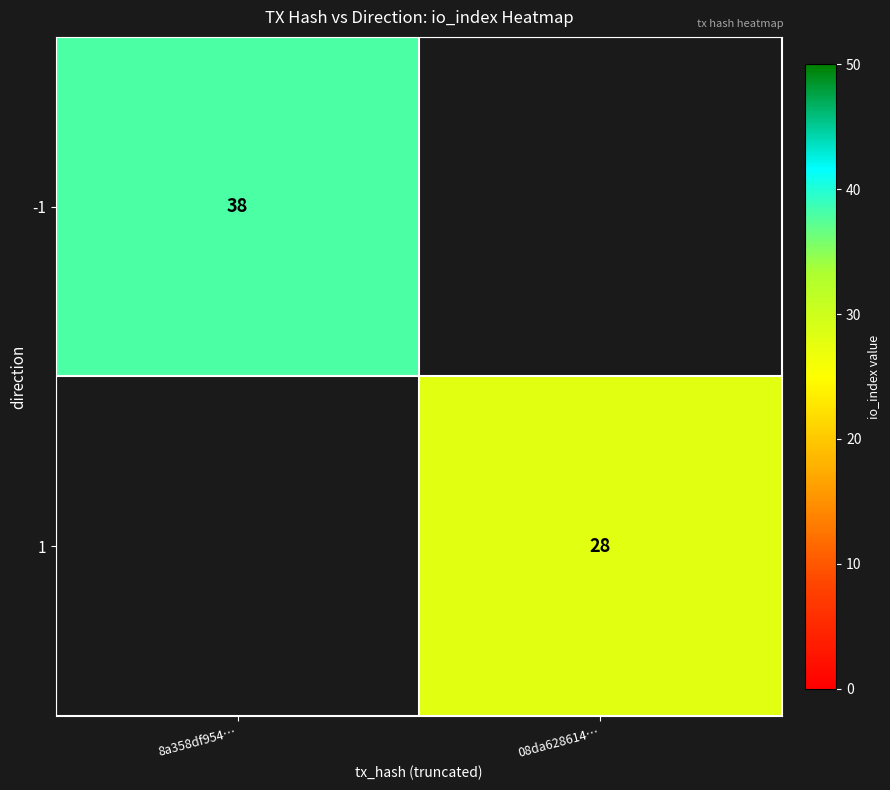

What is the greatest value displayed?

38.0